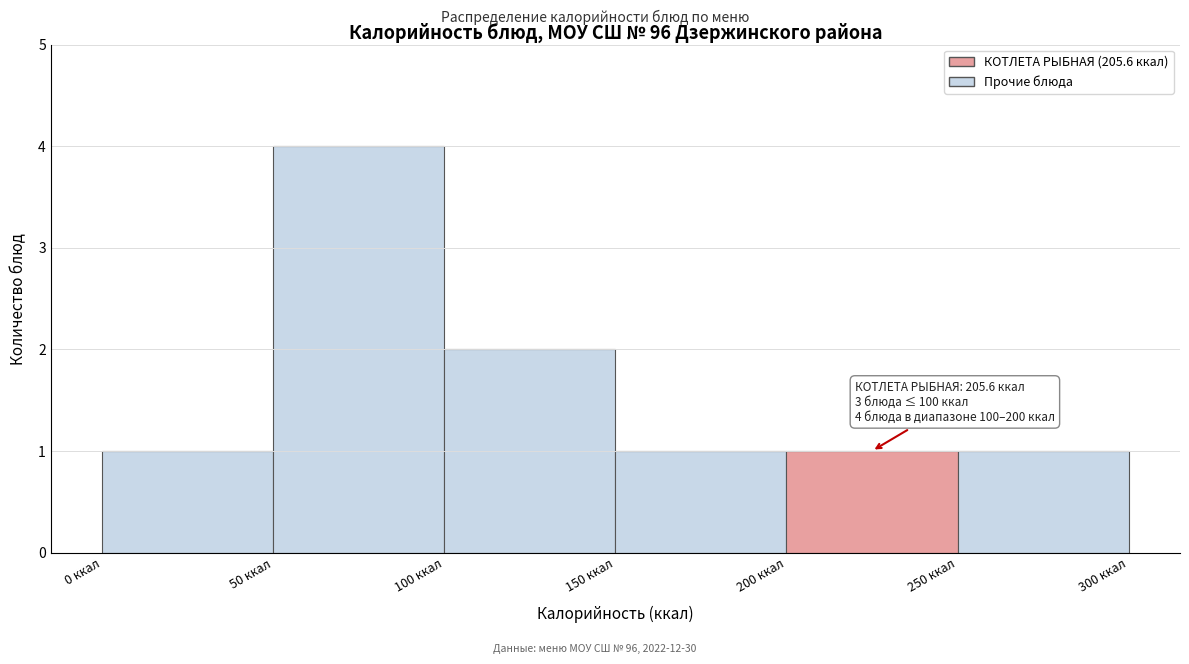

Which range on the x-axis has the tallest bar?

50 to 100